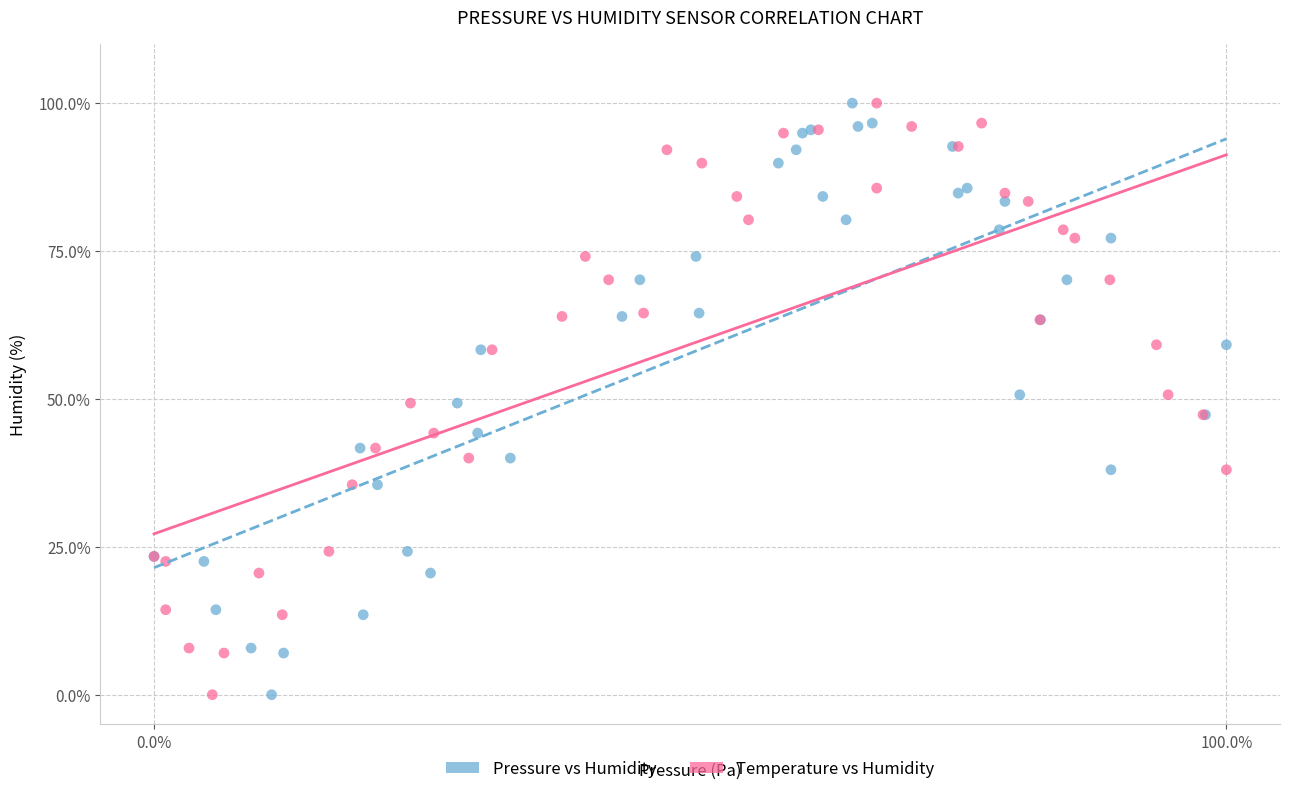

What are all the series names shown in the legend?

Pressure vs Humidity, Temperature vs Humidity